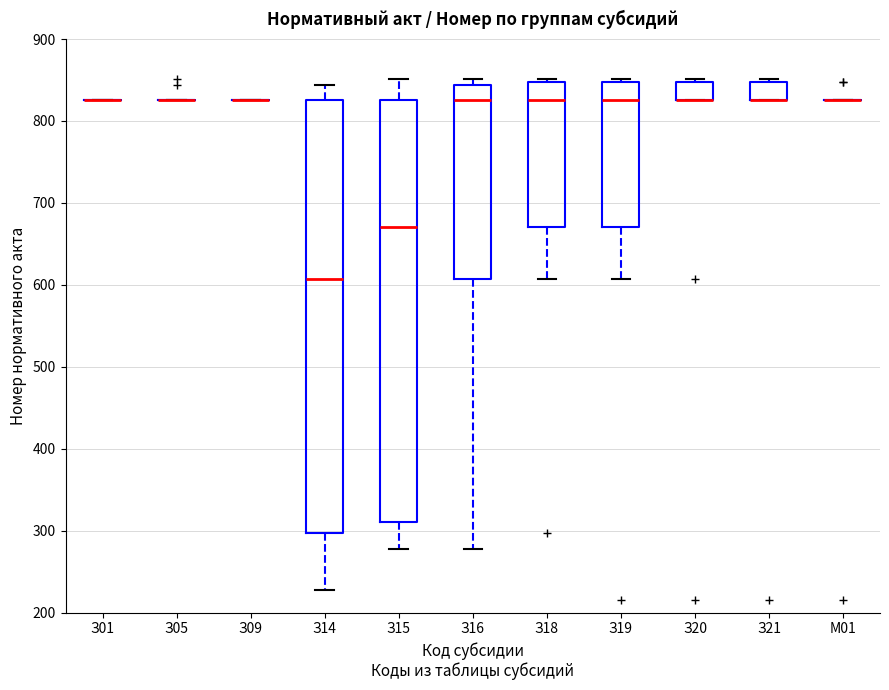

Where is the upper edge of the box for З21 on the y-axis? The values are not printed on the chart, so give them approximately, as read against the axis.

850